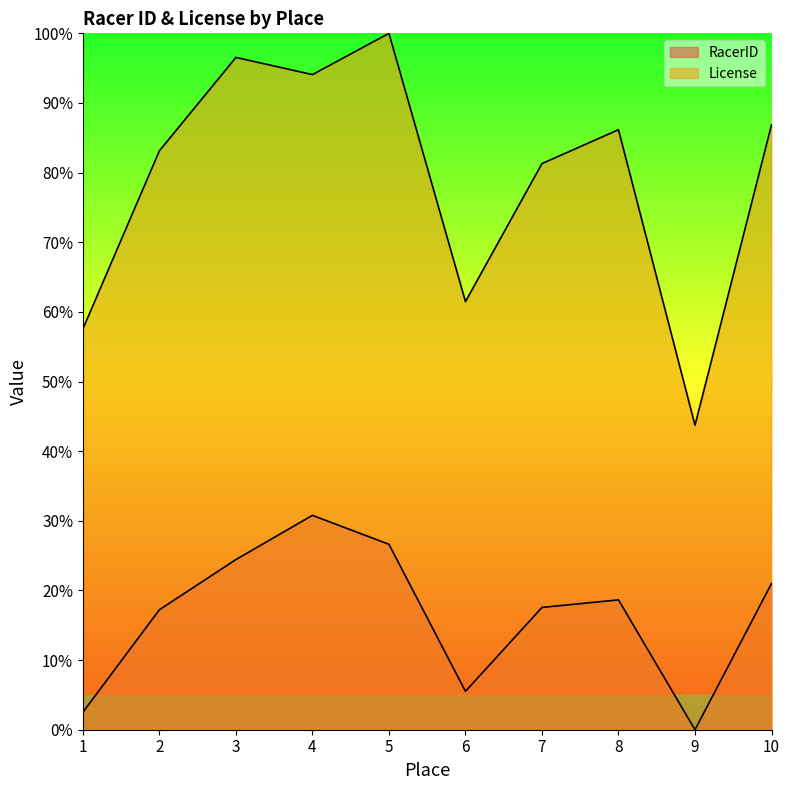

True or false: License has a value of 129.6 at 2.

False